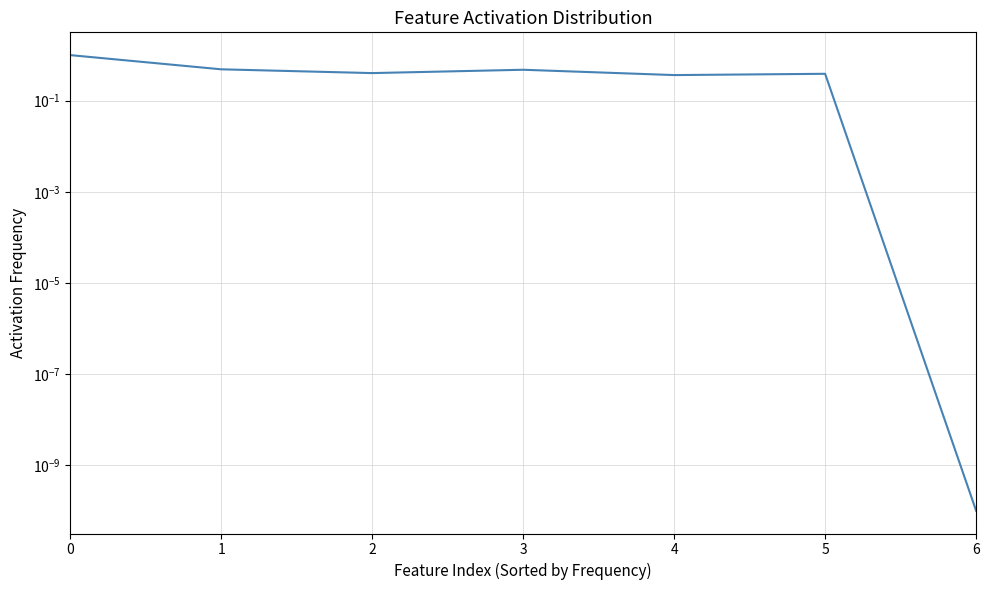

What value does the data have at 2?

0.4